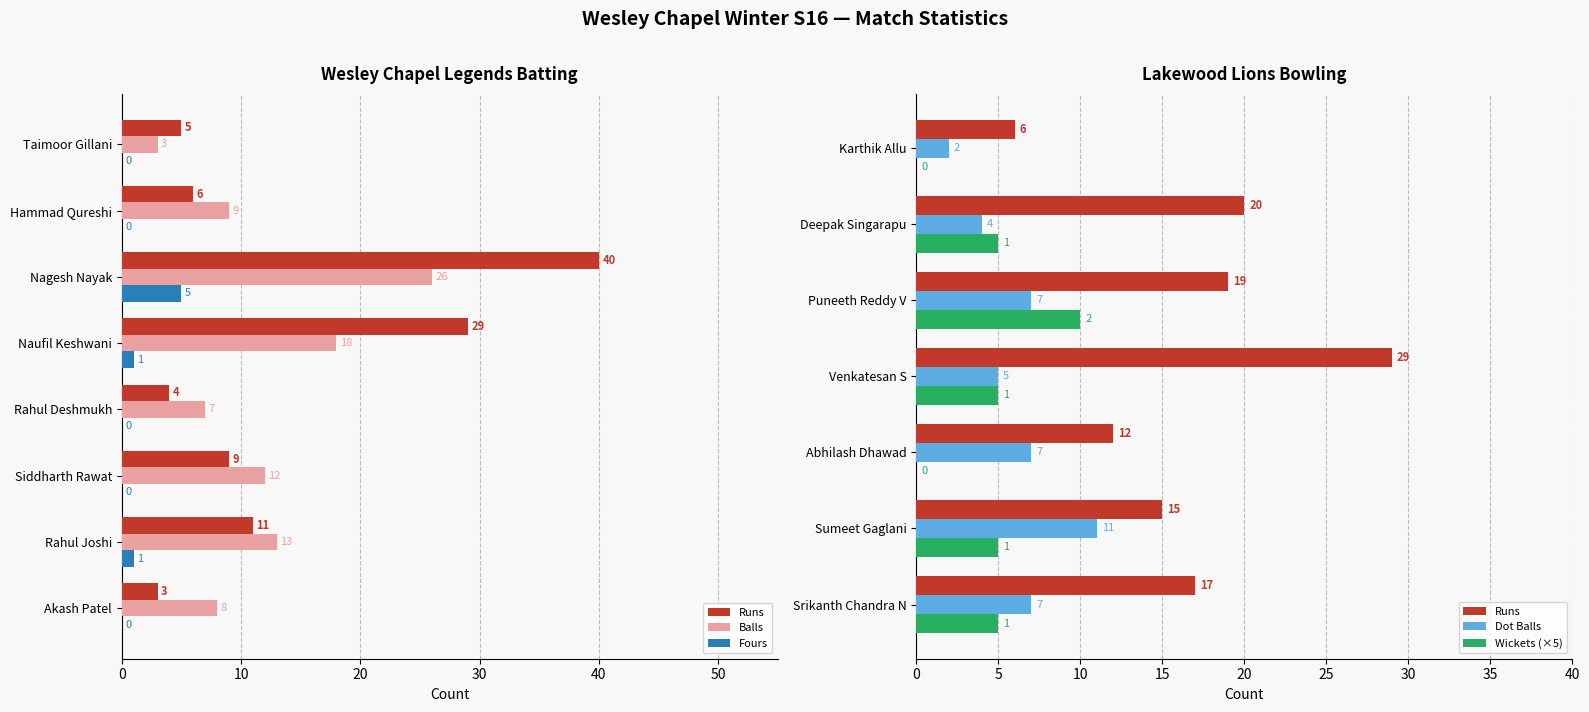

How many values in the Runs series exceed 9?

3